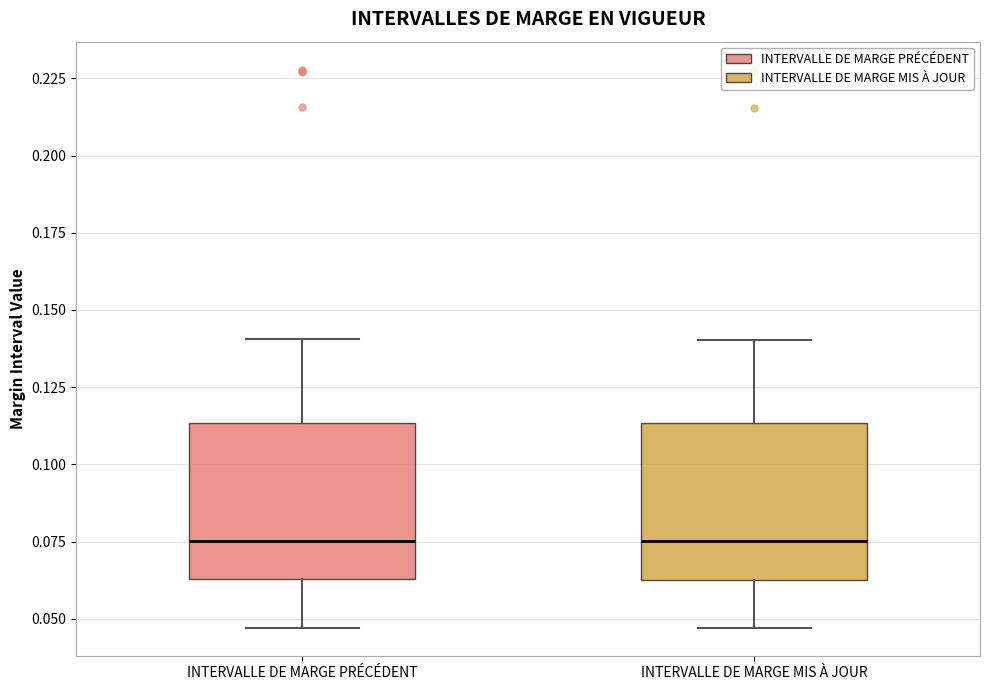

Reading left to right, transcribe this box plot: for each box, give where its median line is, the range the box spans, and where its two whiskers end, as read against the y-axis. The values are not printed on the chart, so give them approximately, as read against the axis.

INTERVALLE DE MARGE PRÉCÉDENT: median 0.075, box 0.065 to 0.115, whiskers 0.045 to 0.140
INTERVALLE DE MARGE MIS À JOUR: median 0.075, box 0.065 to 0.115, whiskers 0.045 to 0.140